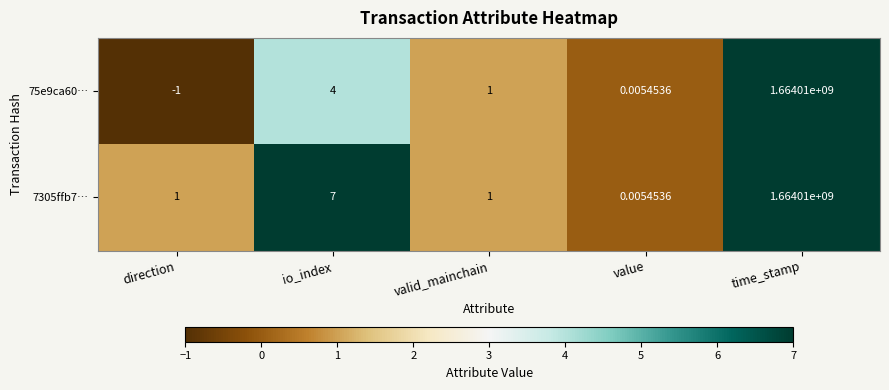

At which label does 75e9ca60… reach its peak?

time_stamp